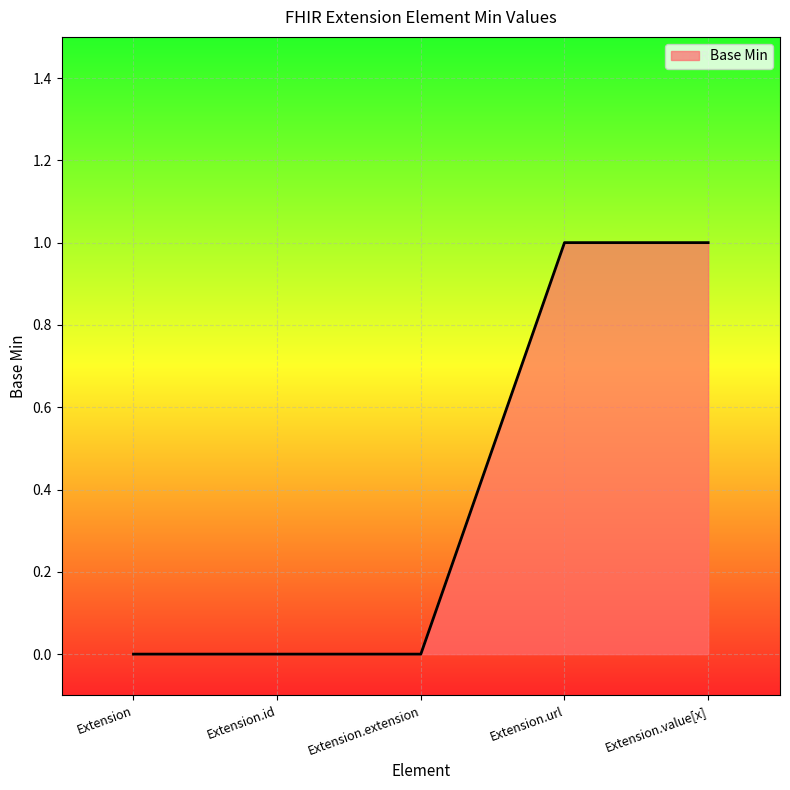

How many categories are shown in the chart?

5